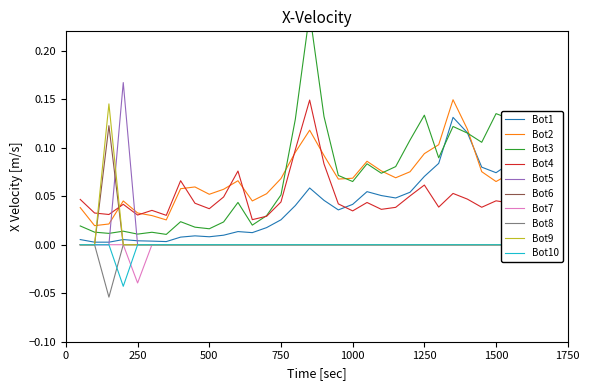

At which category does MA% 14-49 reach its first local valley?

3